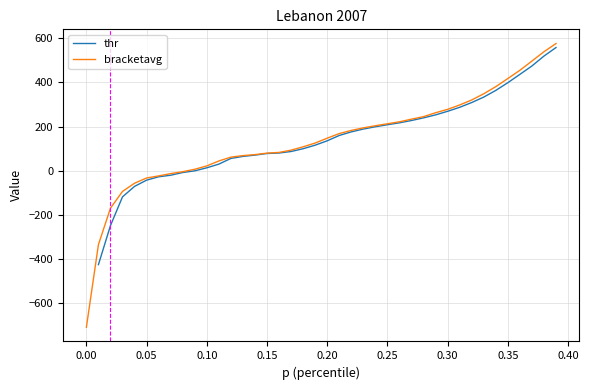

What is the lowest value of the bracketavg series?

-707.8